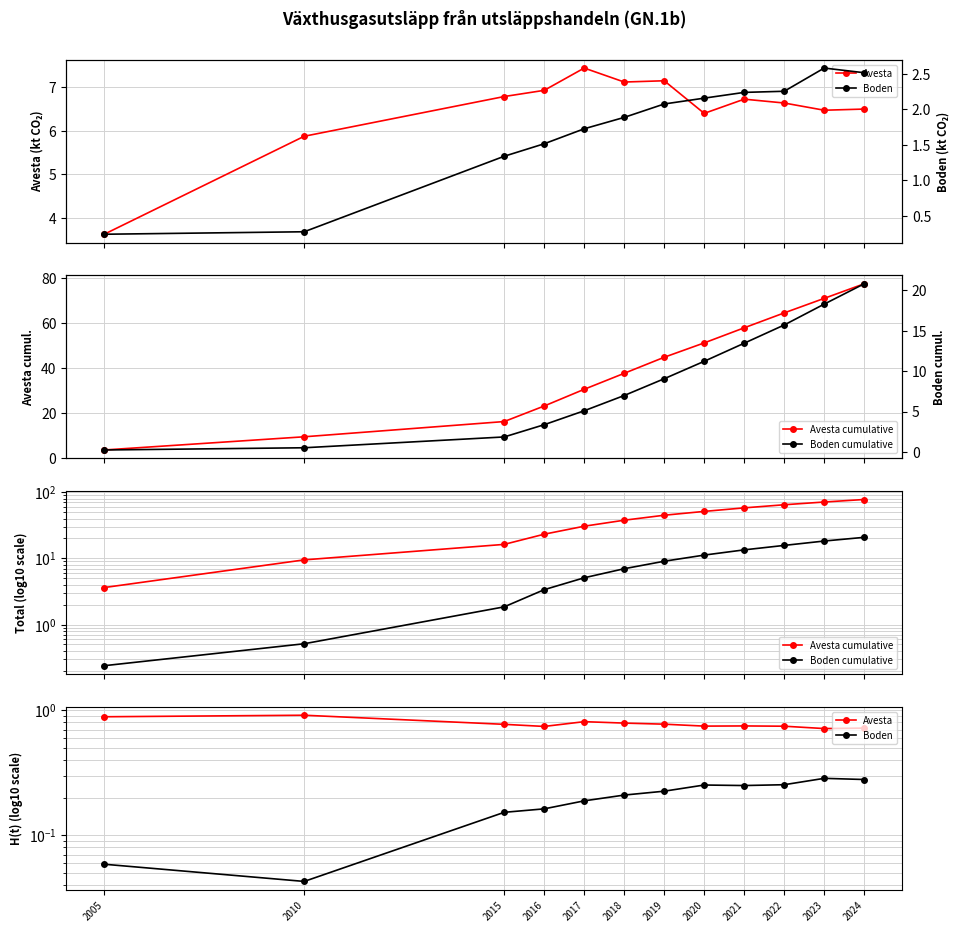

What is the total value across all series at 2021?

72.5